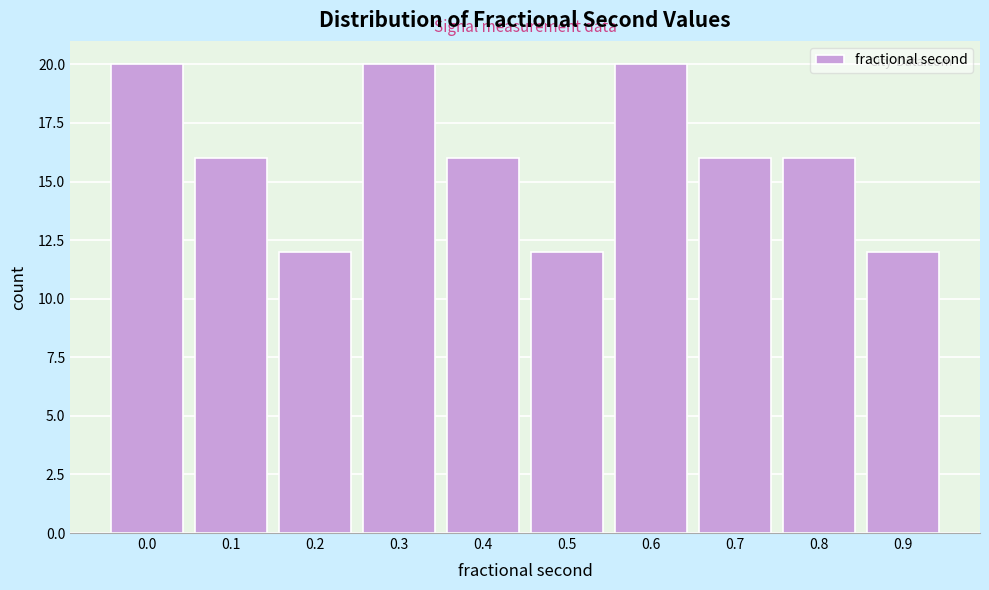

Reading right to left, what are all the values shown in this chart?

0.9=12	0.8=16	0.7=16	0.6=20	0.5=12	0.4=16	0.3=20	0.2=12	0.1=16	0.0=20